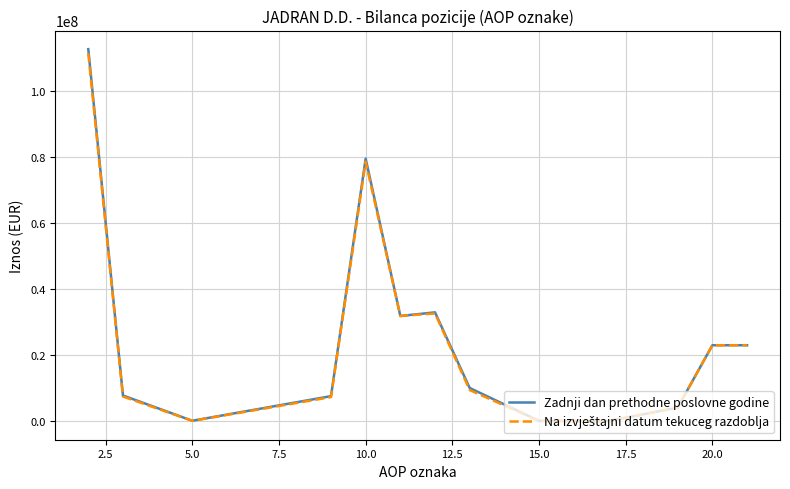

What is the maximum value shown in the chart?

112696965